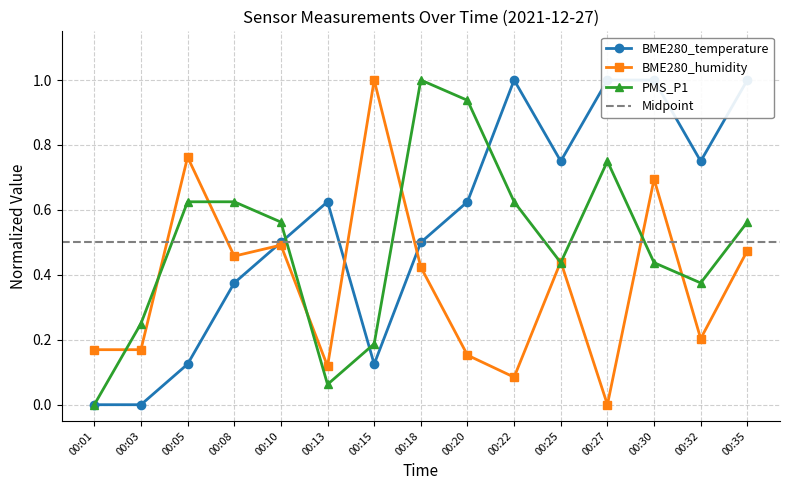

What is the difference between the highest and lowest values at 00:05?

0.6